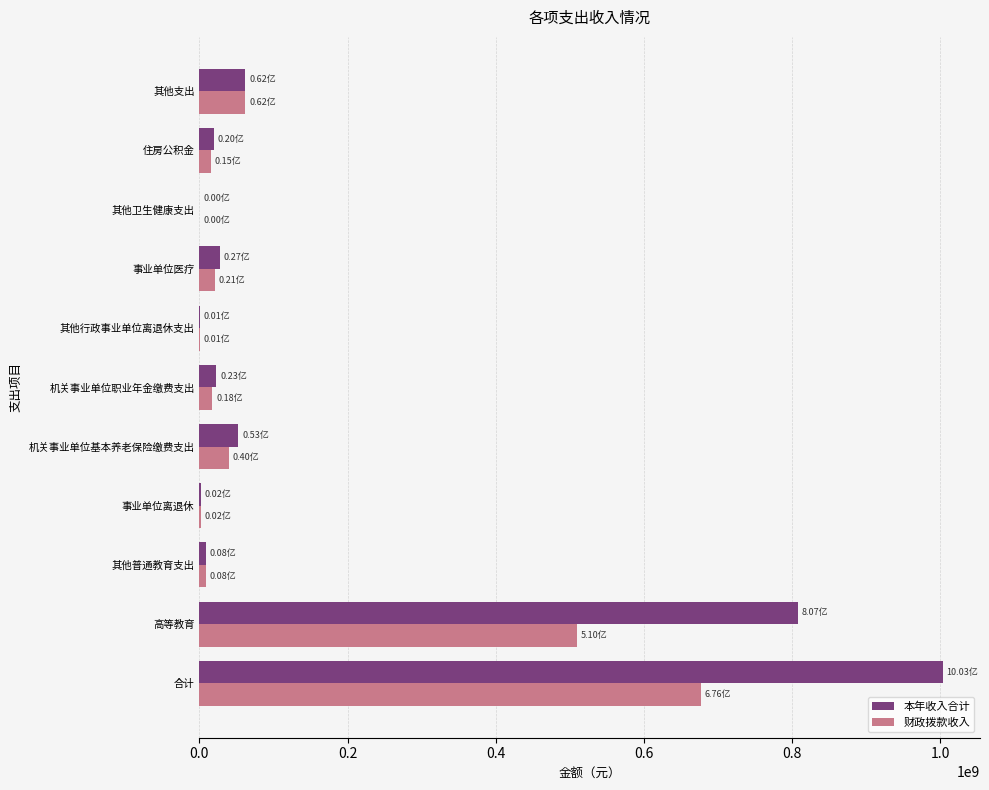

What is the sum of all 财政拨款收入 values?

1352639927.1